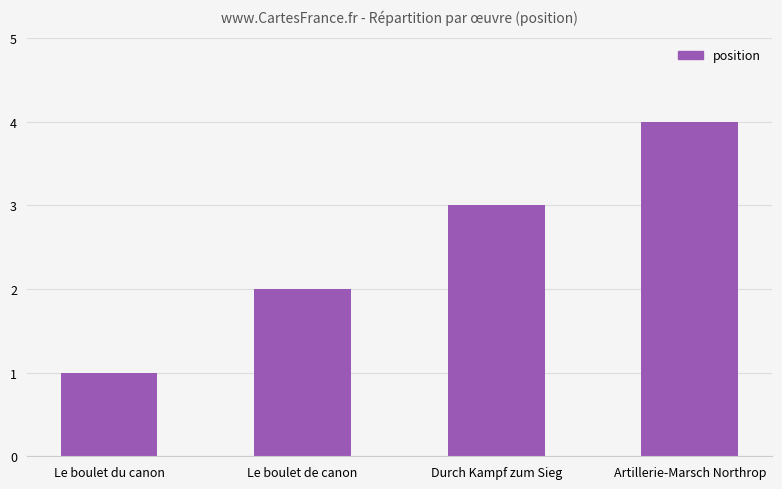

What is the change in value from Le boulet de canon to Durch Kampf zum Sieg?

+1